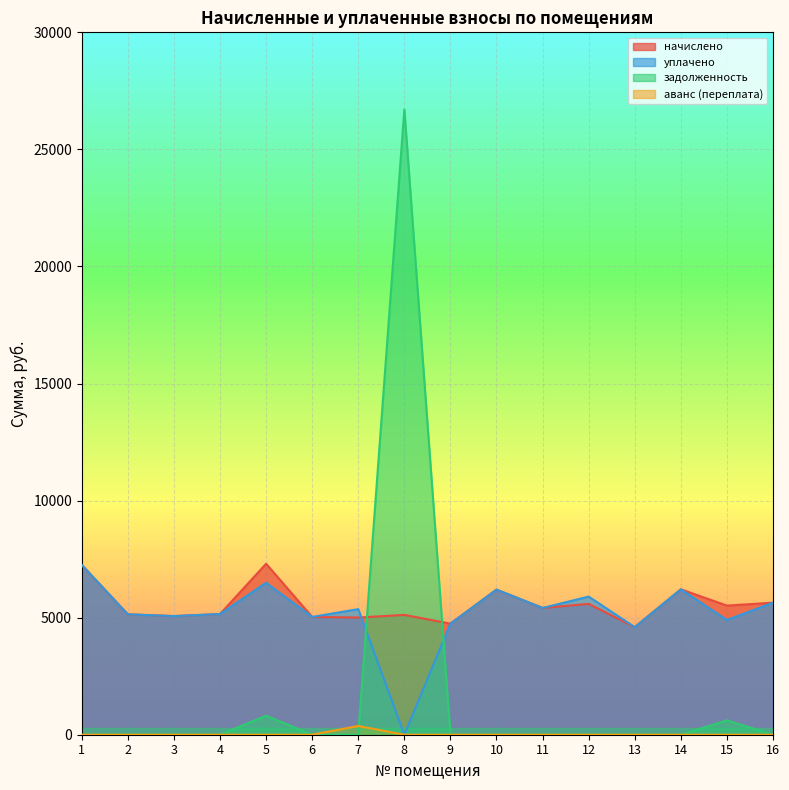

How many lines are shown in the chart?

4